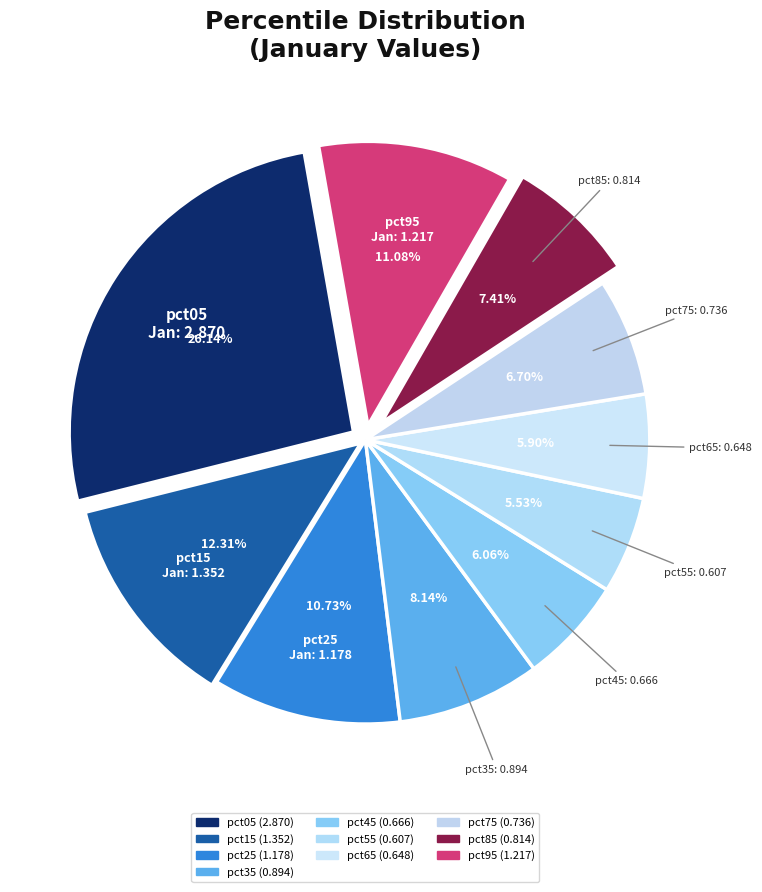

Which slice is the smallest?

pct55